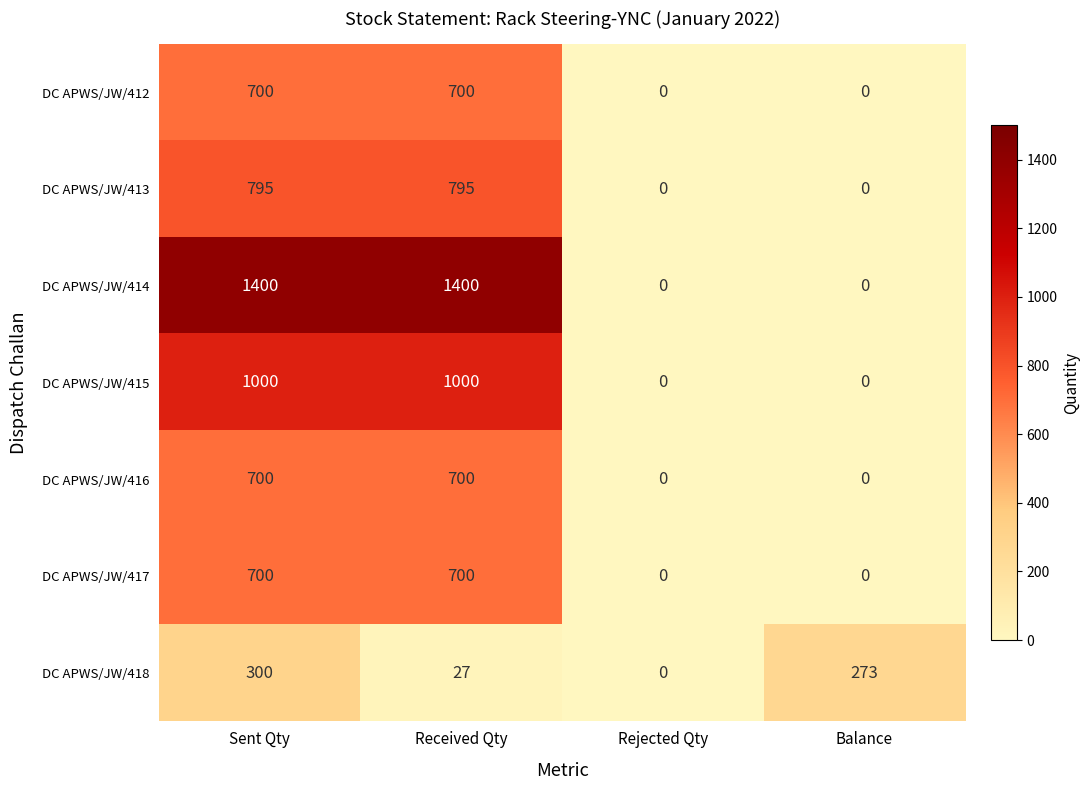

What is the average value of the DC APWS/JW/416 series?

350